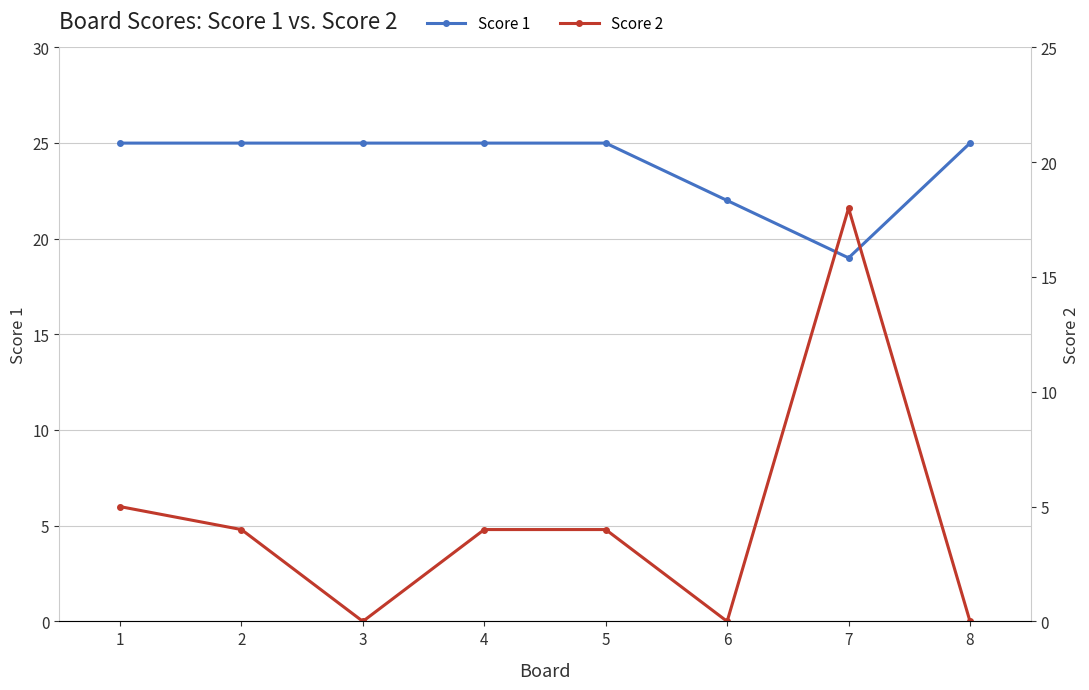

Reading right to left, extract all data points from this chart.

Score 1: 25	19	22	25	25	25	25	25
Score 2: 0	18	0	4	4	0	4	5